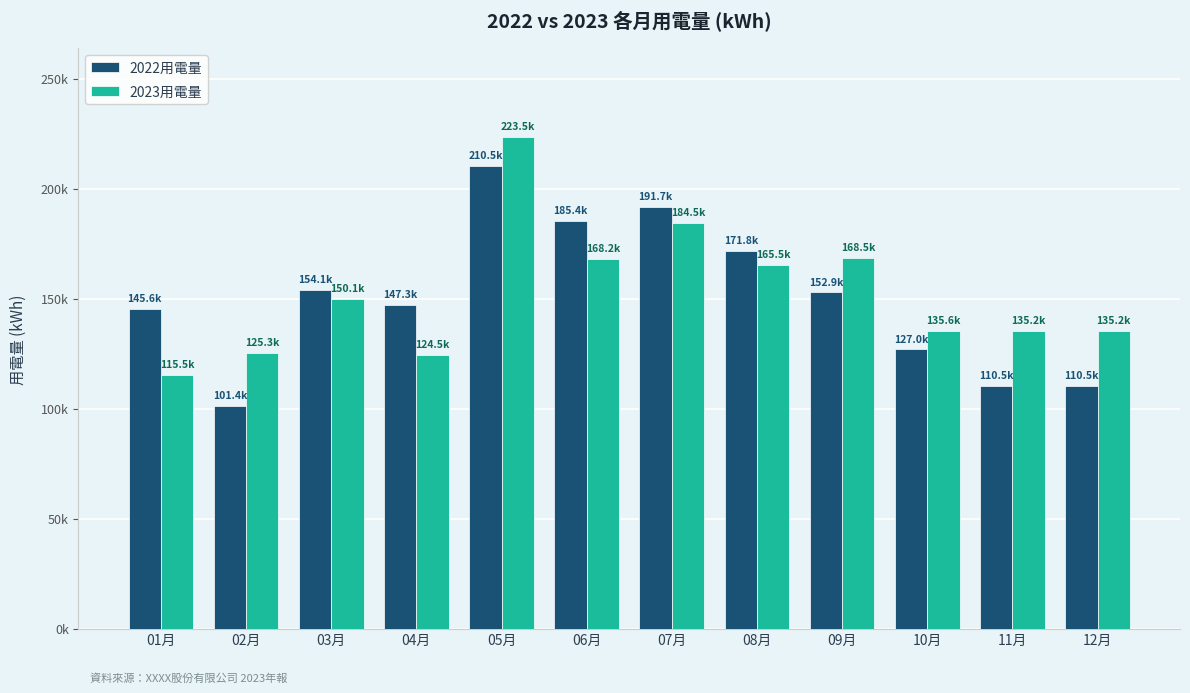

Are the bars grouped side by side (vs. stacked)?

Yes